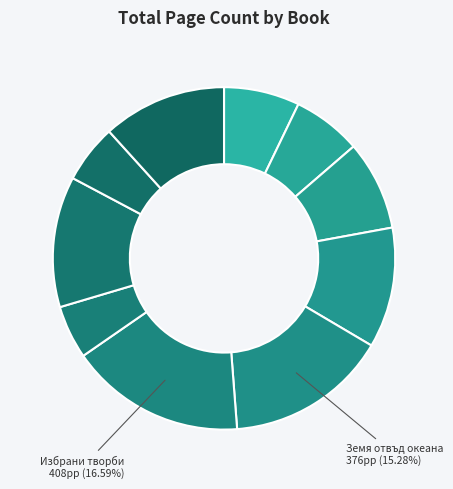

How many slices are in this pie chart?

10